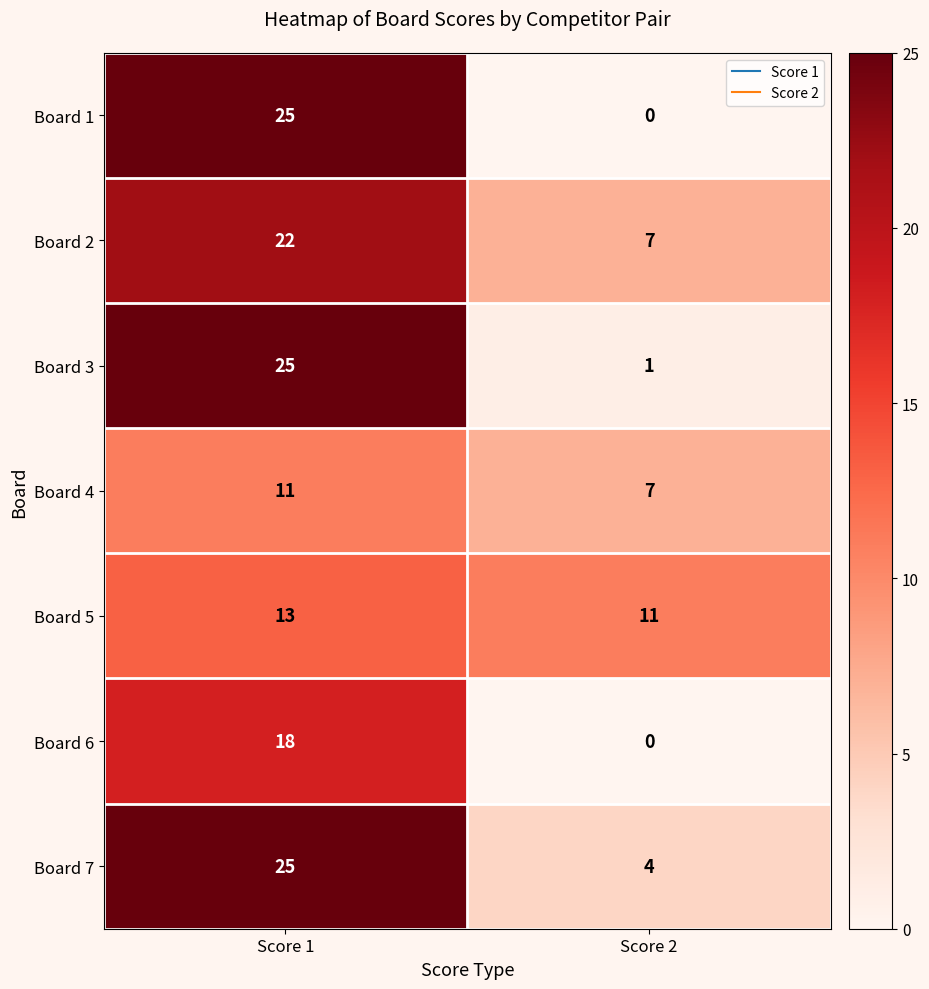

List the labels in order of Board 2 value, smallest first.

Score 2, Score 1